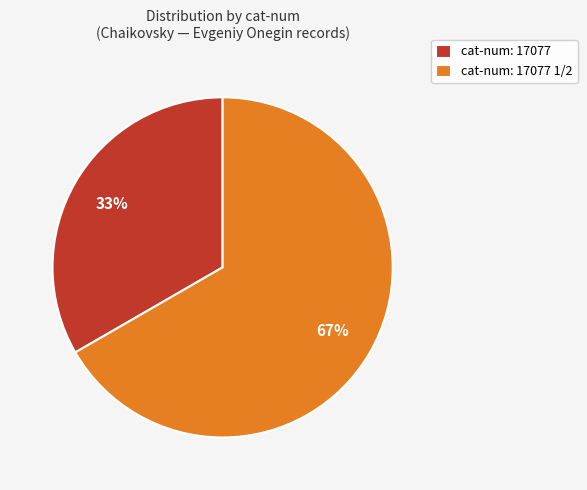

What is the majority slice?

cat-num: 17077 1/2